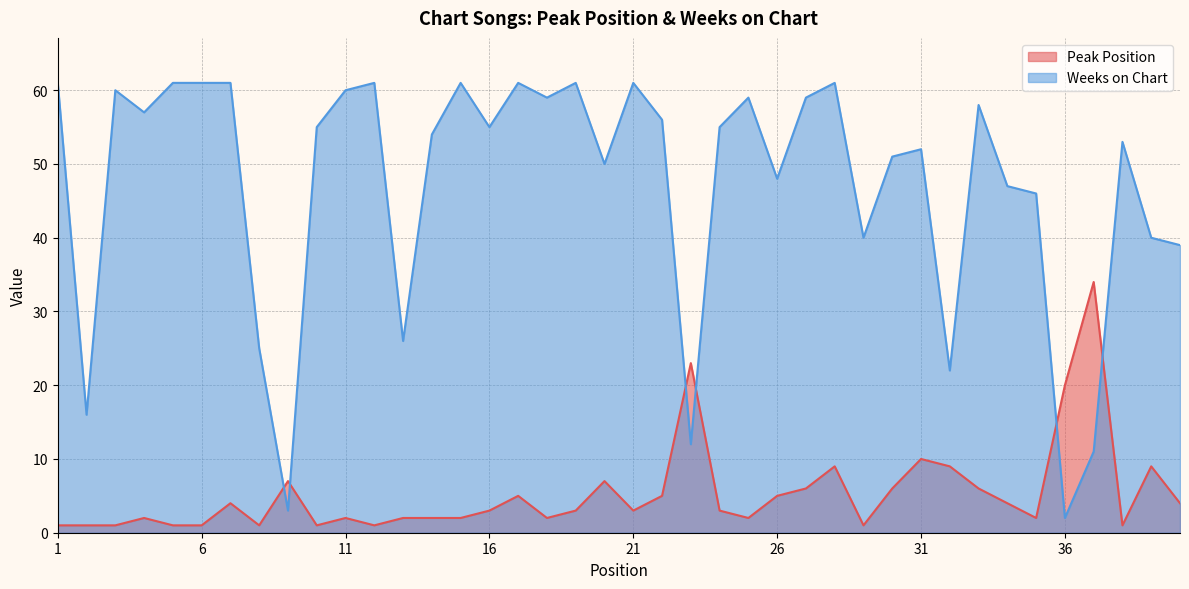

At how many categories does at least one series exceed 30?

33